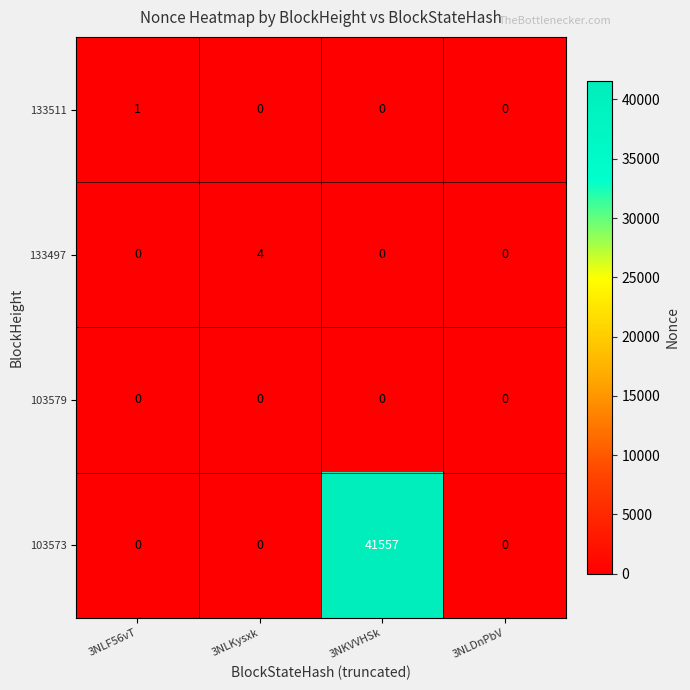

Which series has the largest range (max minus min)?

103573